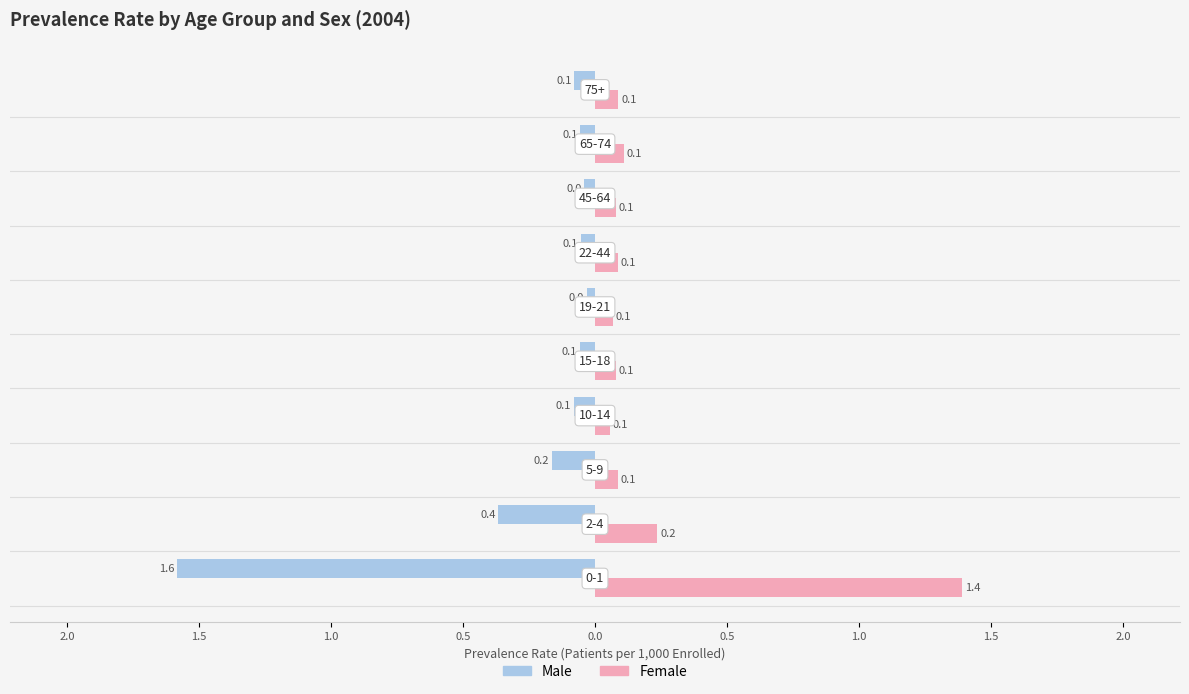

What are all the series names shown in the legend?

Male, Female